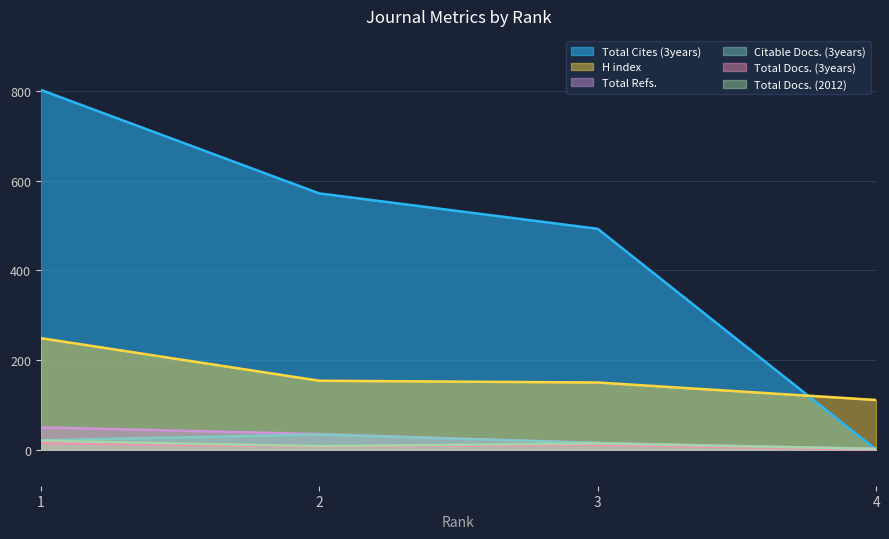

What are all the series names shown in the legend?

Total Cites (3years), H index, Total Refs., Citable Docs. (3years), Total Docs. (3years), Total Docs. (2012)